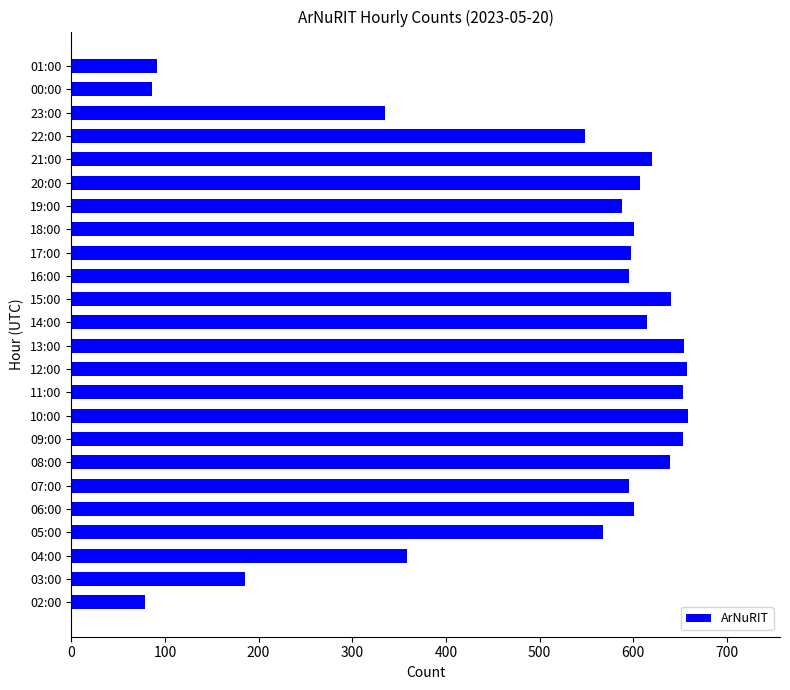

How many bars are there in total?

24